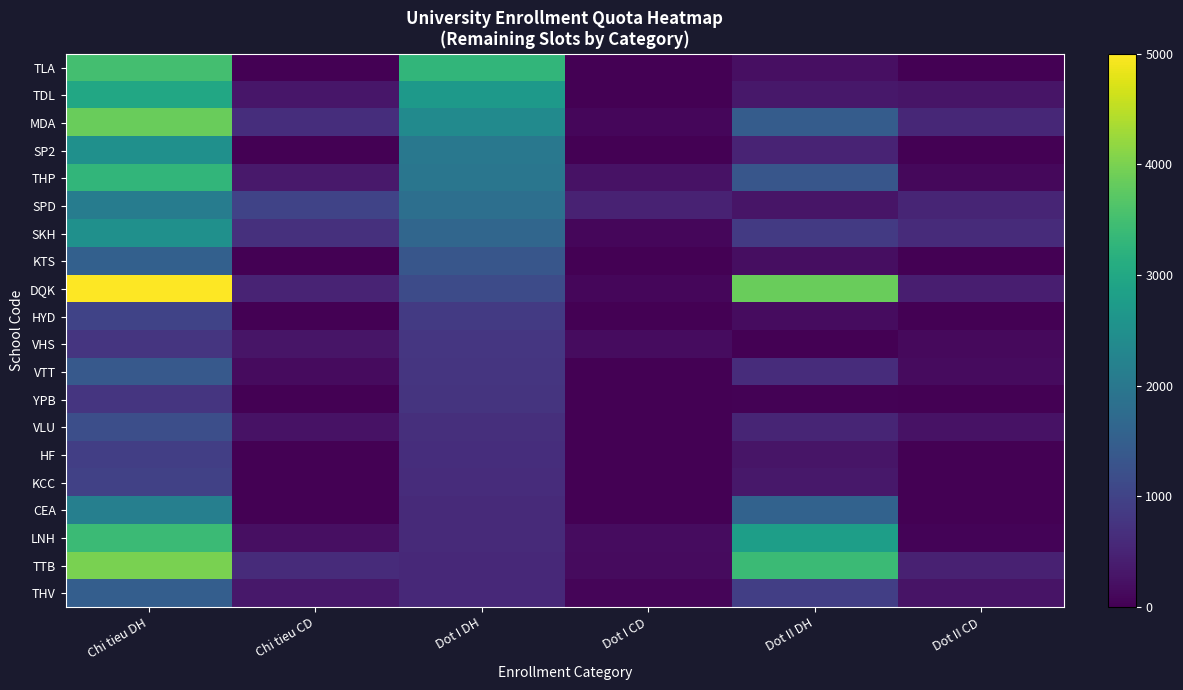

What is the spread (max minus min) of values at Chi tieu CD?

1000